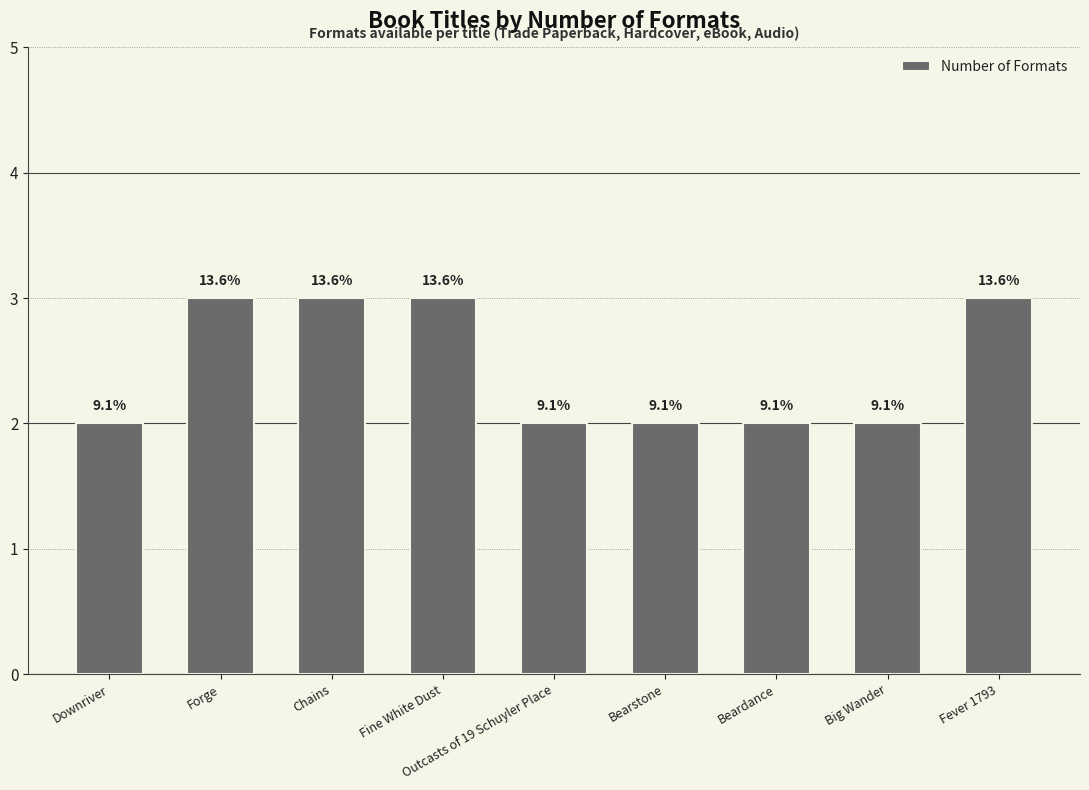

Is it true that the value at Bearstone is 2?

True